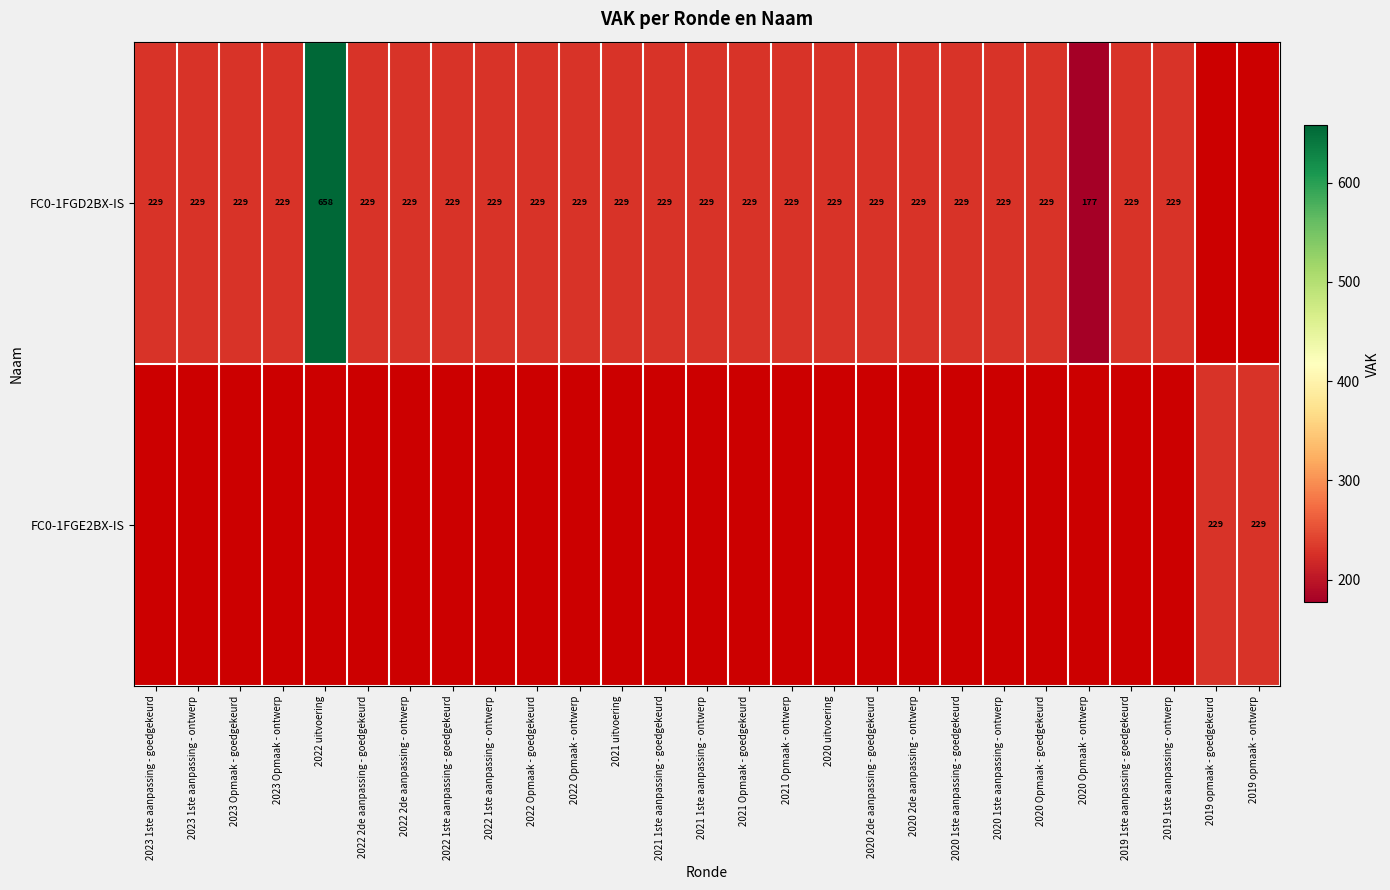

The value of FC0-1FGD2BX-IS at 2022 2de aanpassing - goedgekeurd is 229. True or false?

True